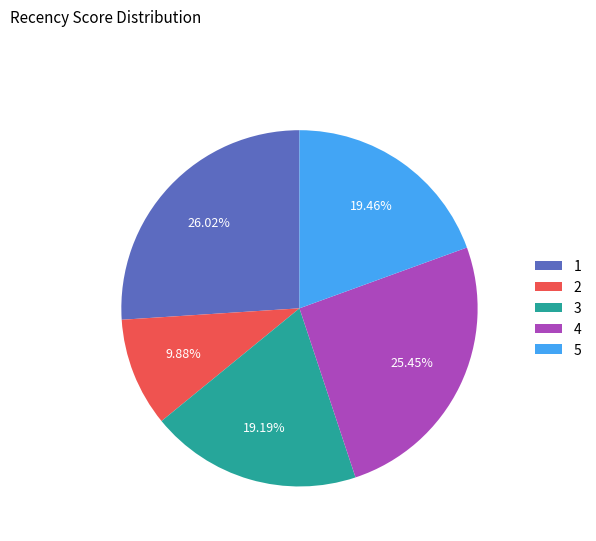

To the nearest percent, what is the difference between the largest and smallest slice percentages?

16%